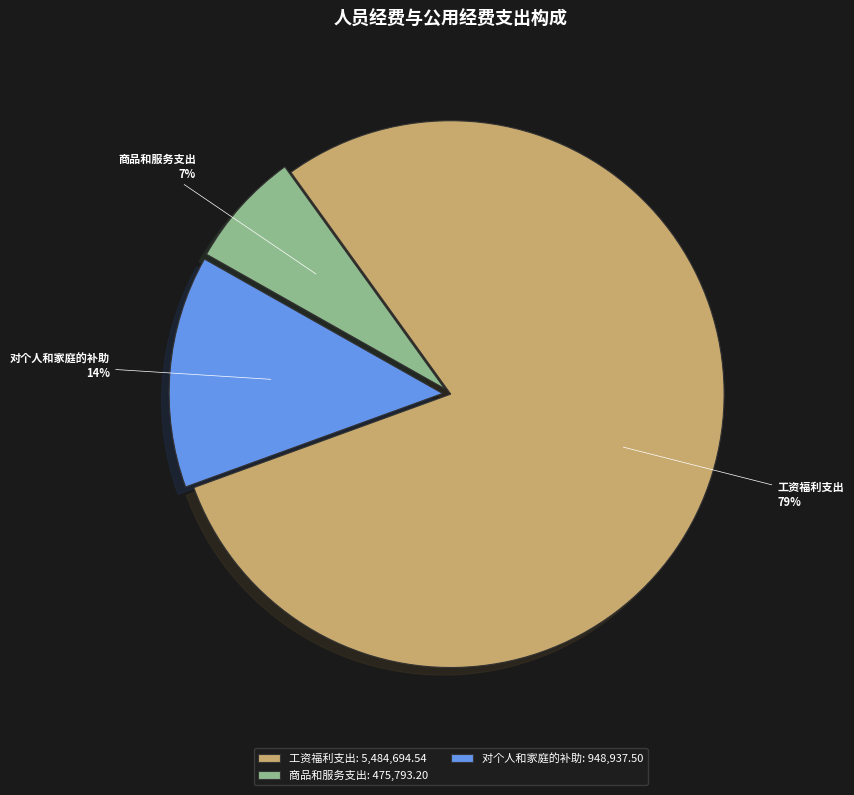

To the nearest percent, what is the average slice percentage?

33%